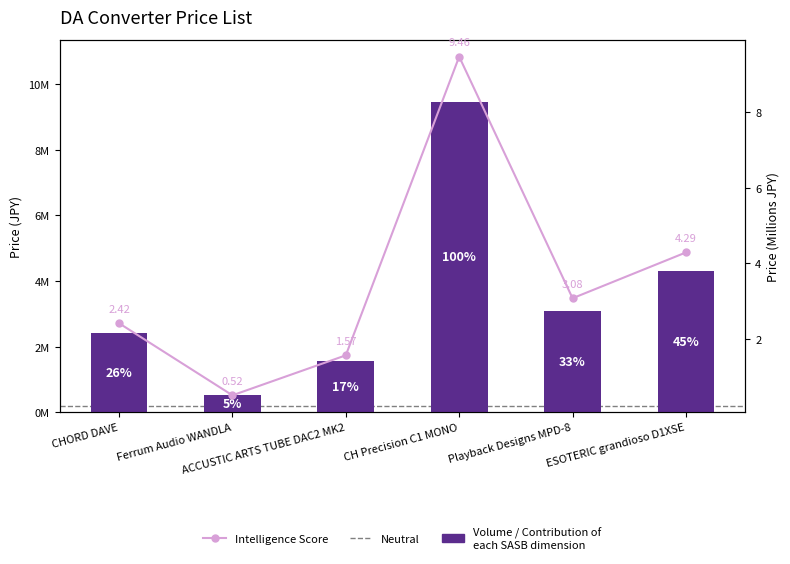

What is the difference between the values at Playback Designs MPD-8 and ESOTERIC grandioso D1XSE?

1210000